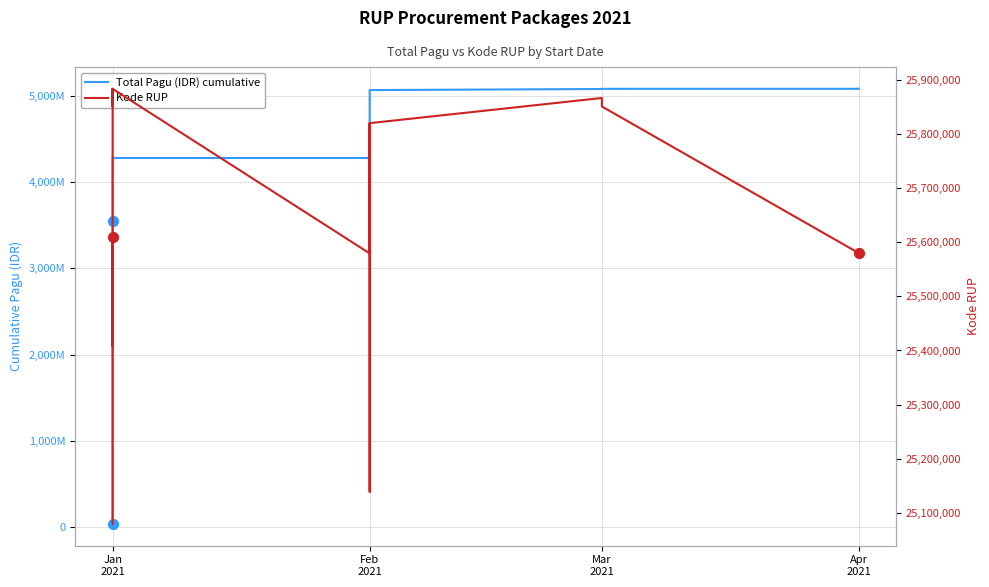

Which series has the largest Y range (max minus min)?

Total Pagu (IDR) cumulative